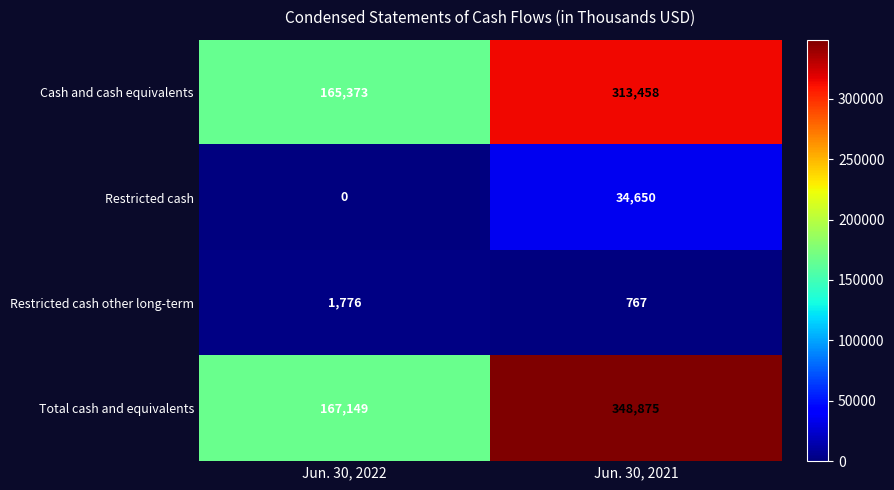

How many distinct data groups are displayed?

4